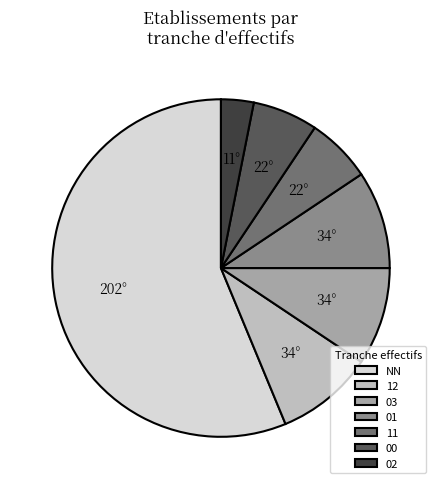

Which has a higher value, 00 or 12?

12